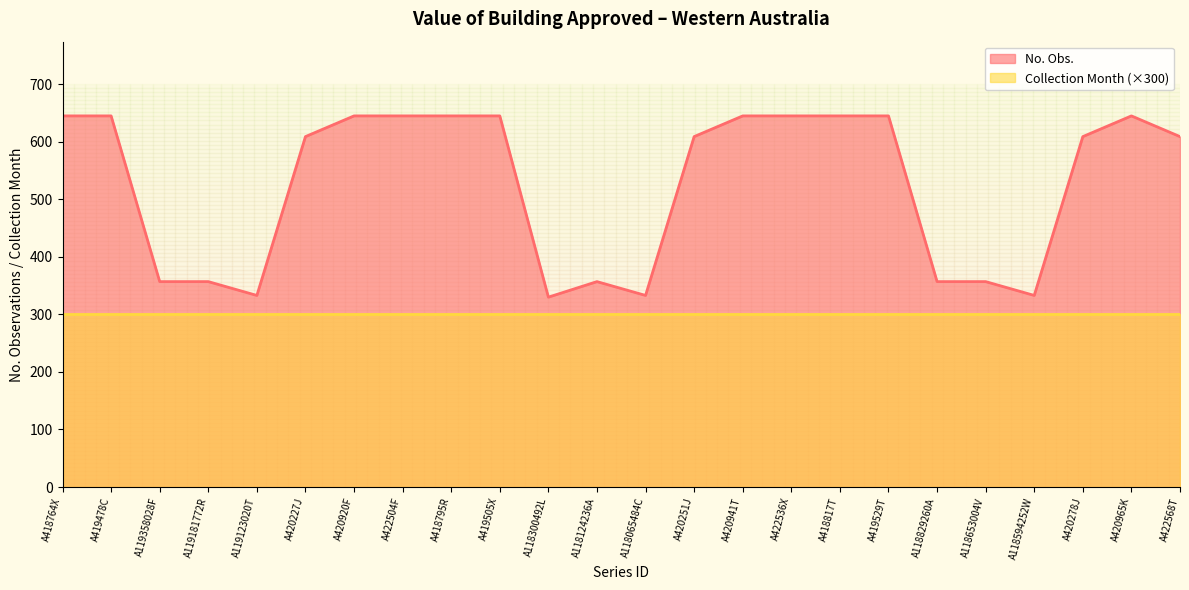

True or false: the data shows 645 at A418764X.

True